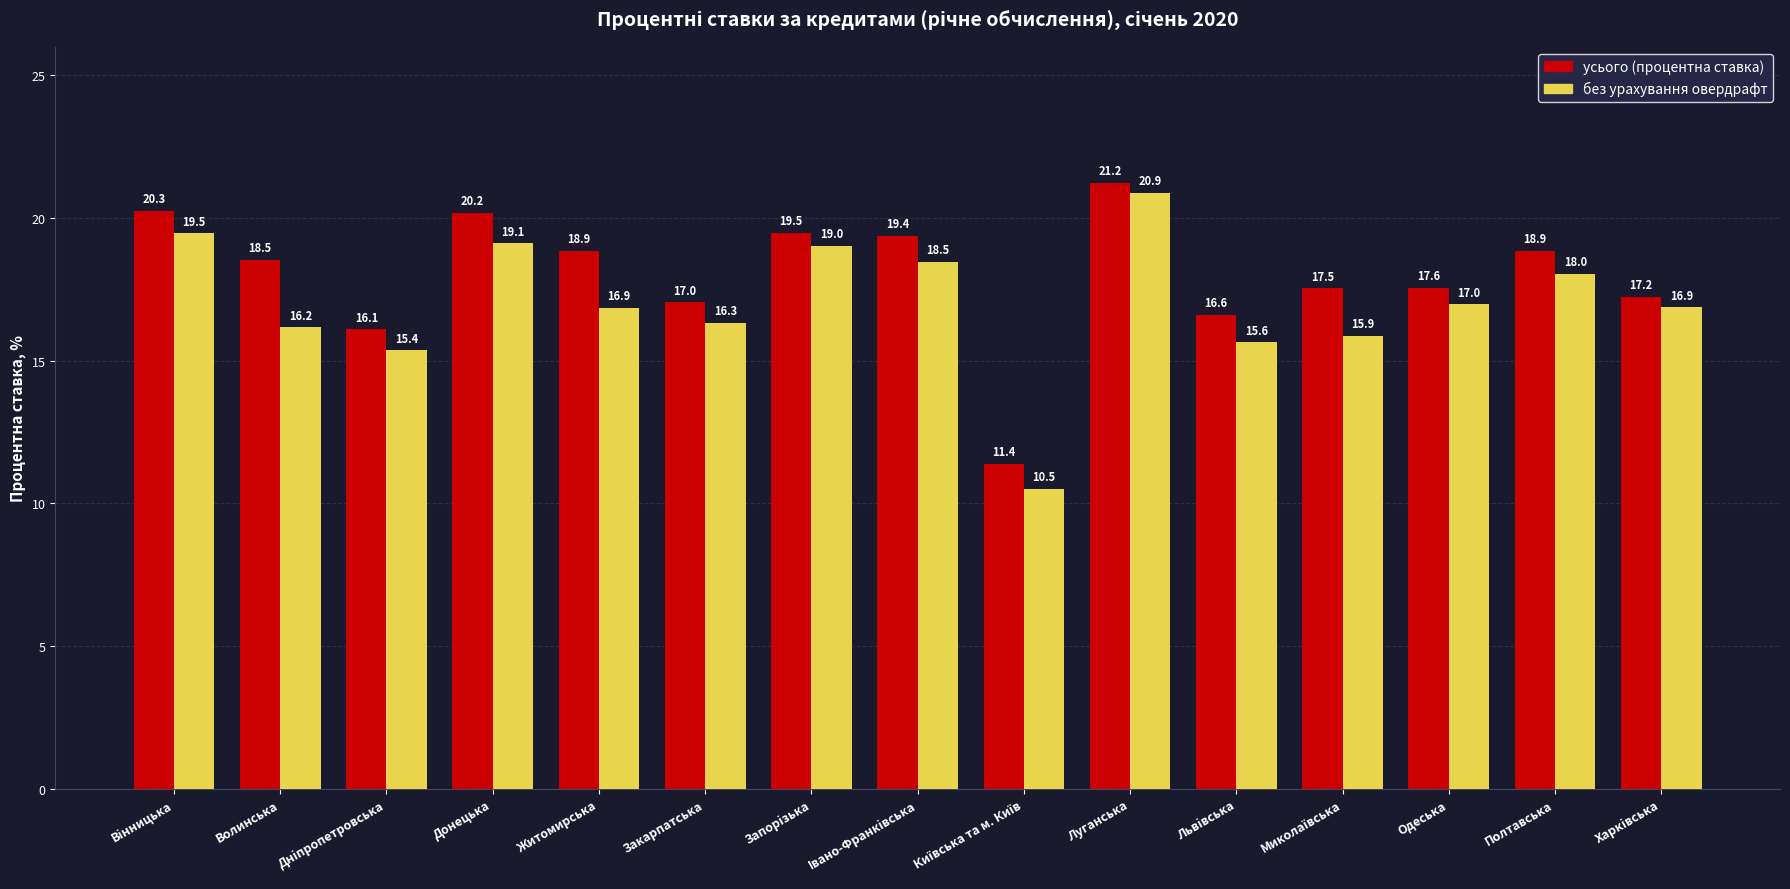

What is the total value across all series at Волинська?

34.7